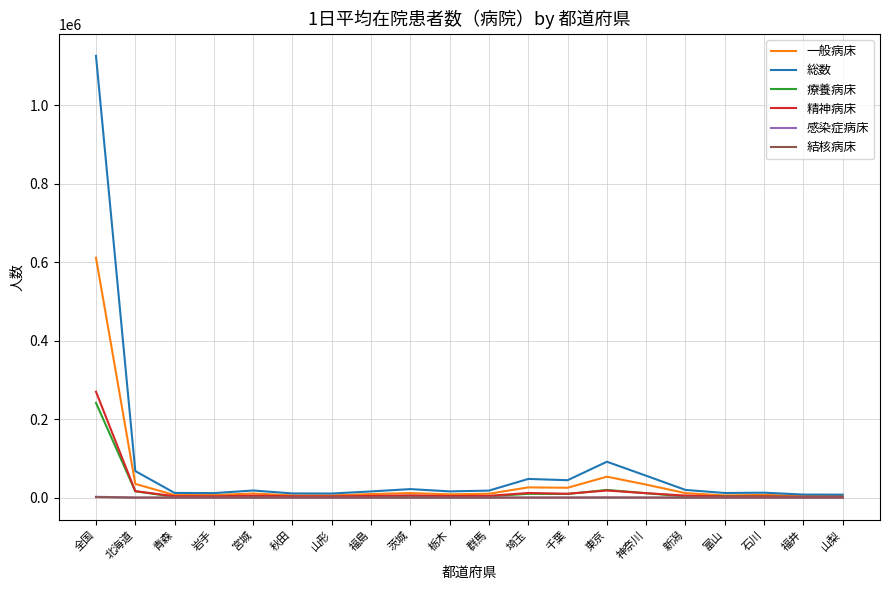

Count the number of categories in the chart.

20